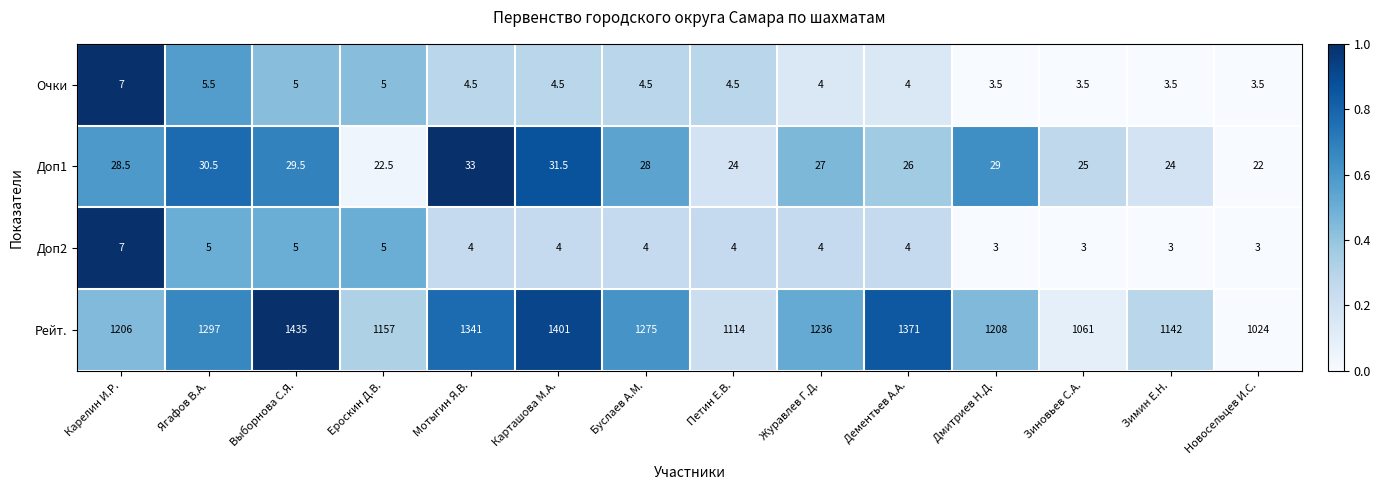

What is the total value across all series at Петин Е.В.?

1146.5